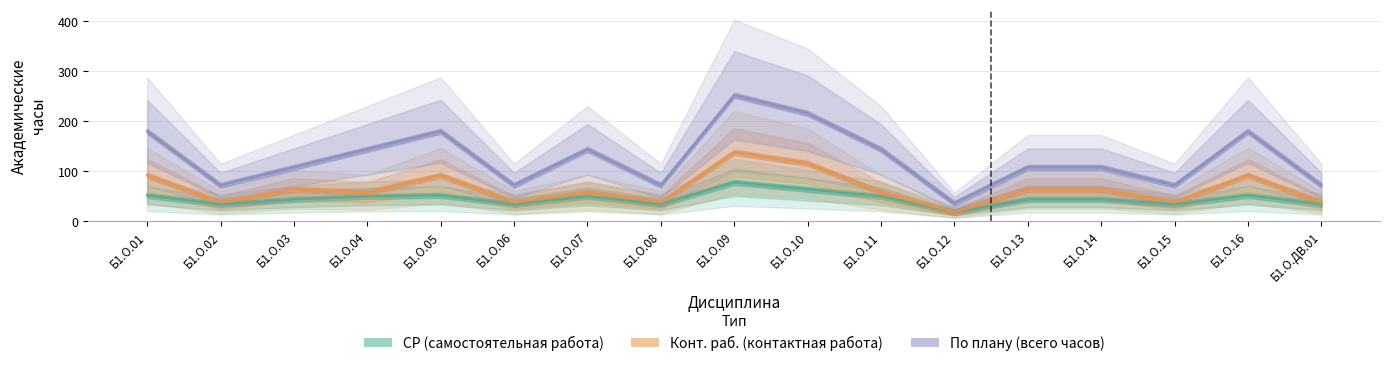

Reading left to right, list all the values displayed in this chart.

СР: Б1.О.01=52	Б1.О.02=34	Б1.О.03=44	Б1.О.04=50	Б1.О.05=52	Б1.О.06=34	Б1.О.07=50	Б1.О.08=34	Б1.О.09=78	Б1.О.10=64	Б1.О.11=50	Б1.О.12=18	Б1.О.13=44	Б1.О.14=44	Б1.О.15=34	Б1.О.16=52	Б1.О.ДВ.01=34
Конт. раб.: Б1.О.01=92	Б1.О.02=38	Б1.О.03=64	Б1.О.04=58	Б1.О.05=92	Б1.О.06=38	Б1.О.07=58	Б1.О.08=38	Б1.О.09=138	Б1.О.10=116	Б1.О.11=58	Б1.О.12=18	Б1.О.13=64	Б1.О.14=64	Б1.О.15=38	Б1.О.16=92	Б1.О.ДВ.01=38
По плану: Б1.О.01=180	Б1.О.02=72	Б1.О.03=108	Б1.О.04=144	Б1.О.05=180	Б1.О.06=72	Б1.О.07=144	Б1.О.08=72	Б1.О.09=252	Б1.О.10=216	Б1.О.11=144	Б1.О.12=36	Б1.О.13=108	Б1.О.14=108	Б1.О.15=72	Б1.О.16=180	Б1.О.ДВ.01=72